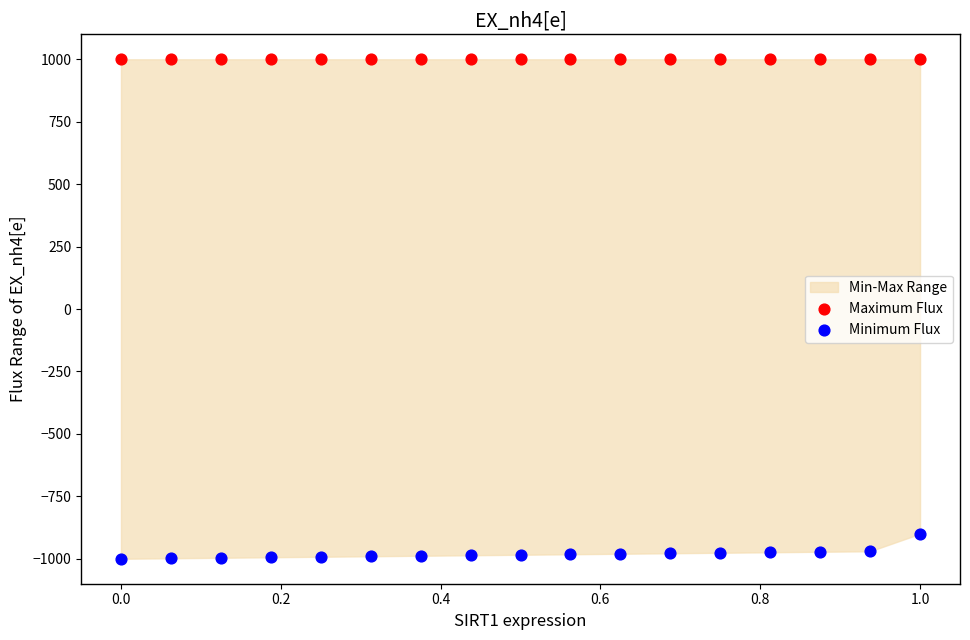

Which series reaches the minimum Y coordinate?

Minimum Flux